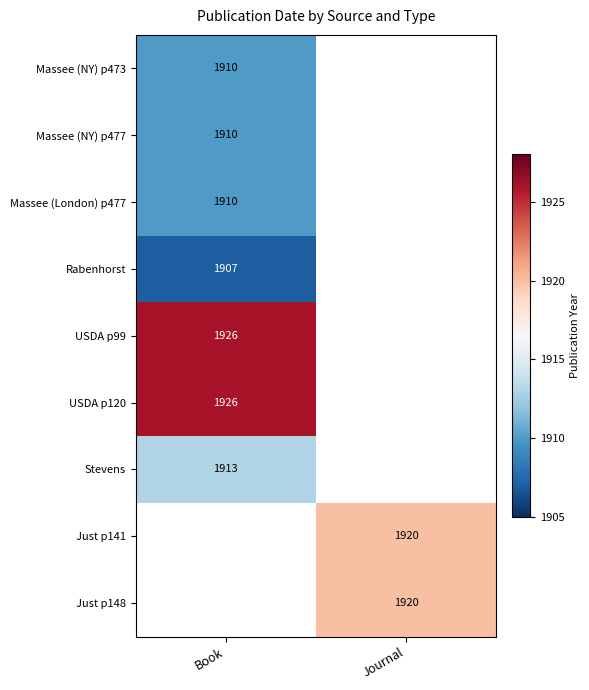

The USDA p120 series shows 1926 at Book. True or false?

True